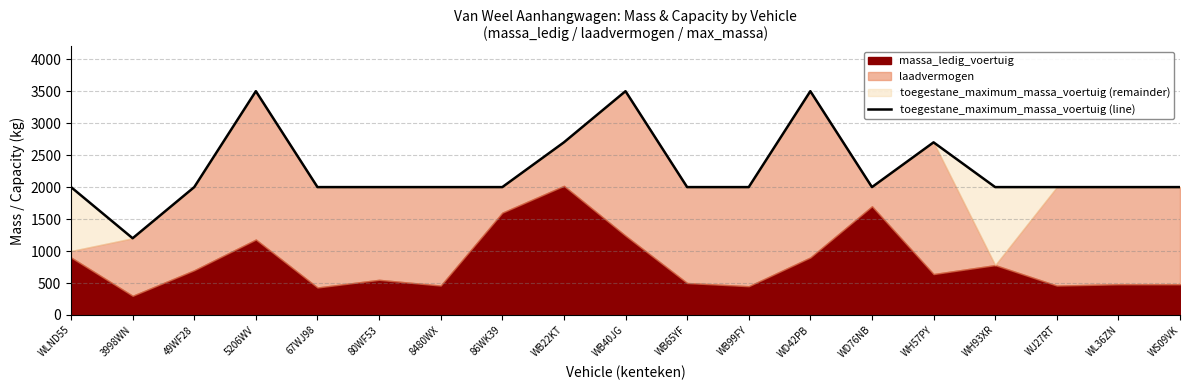

What is the approximate value at WB22KT, to the nearest 10?

2700